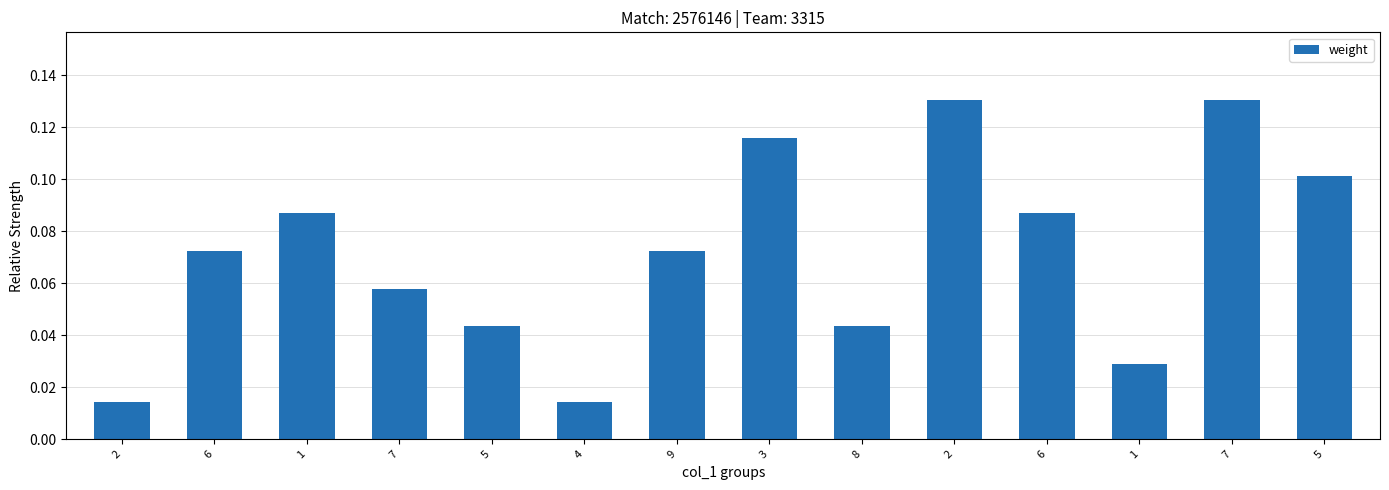

How many data points does each series have?

14